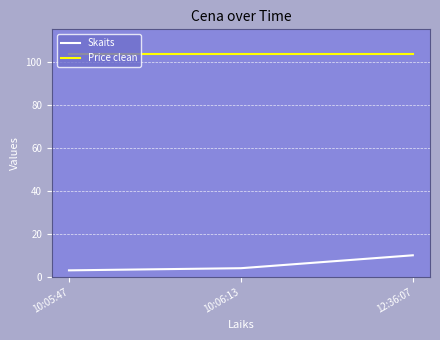

The value of Price clean at 10:05:47 is 103.8. True or false?

True